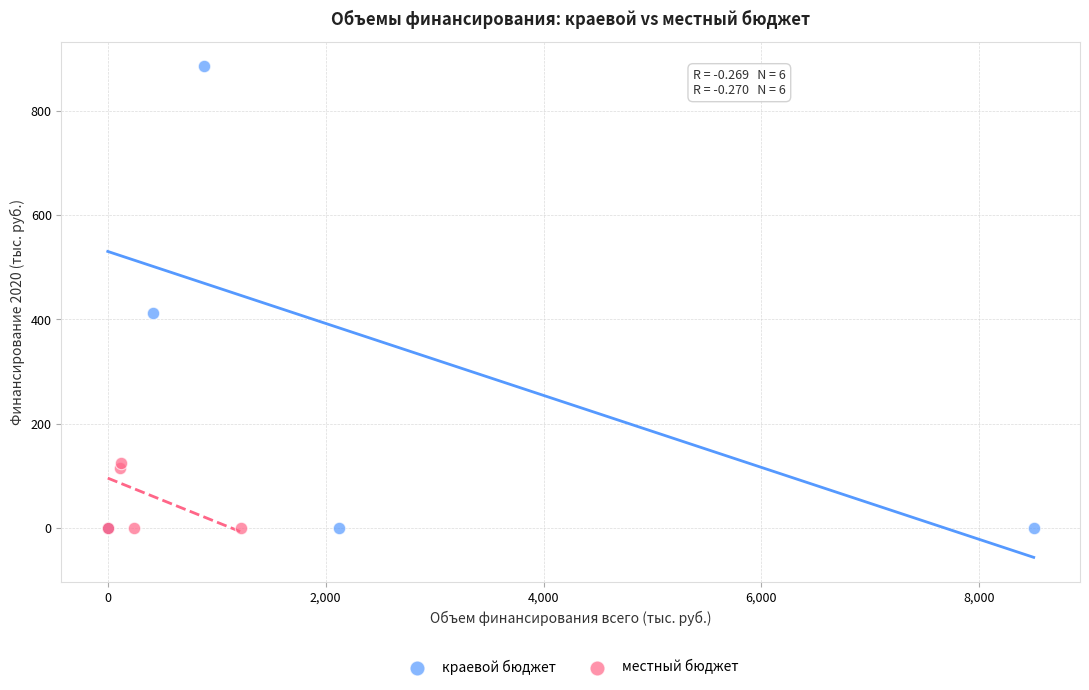

Which series has the widest spread of Y values?

краевой бюджет